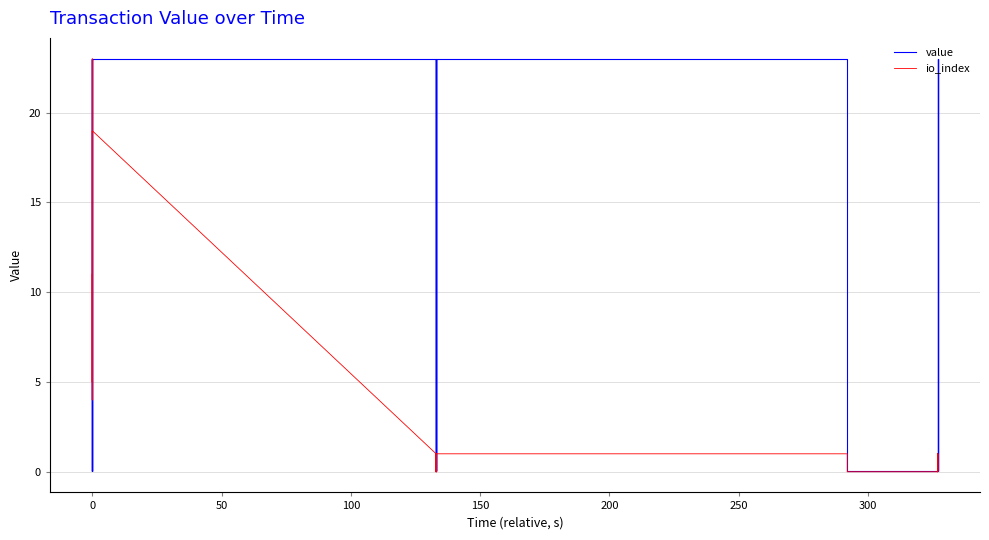

What is the average value of the io_index series?

3.6